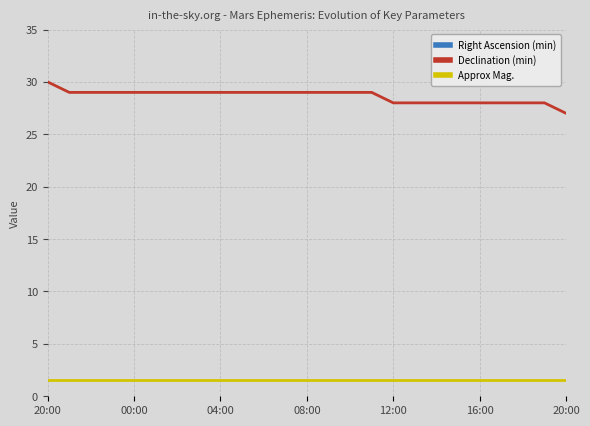

Rank the series by their maximum value, from lowest to highest.

Approx Mag., Declination (min), Right Ascension (min)